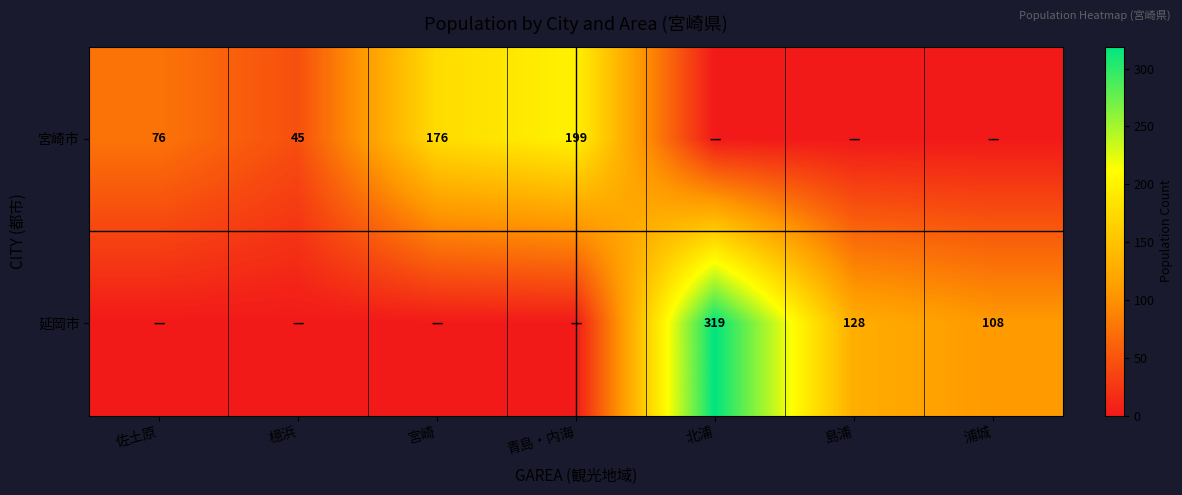

Is the value of 延岡市 at 浦城 greater than the value of 宮崎市 at 青島・内海?

No